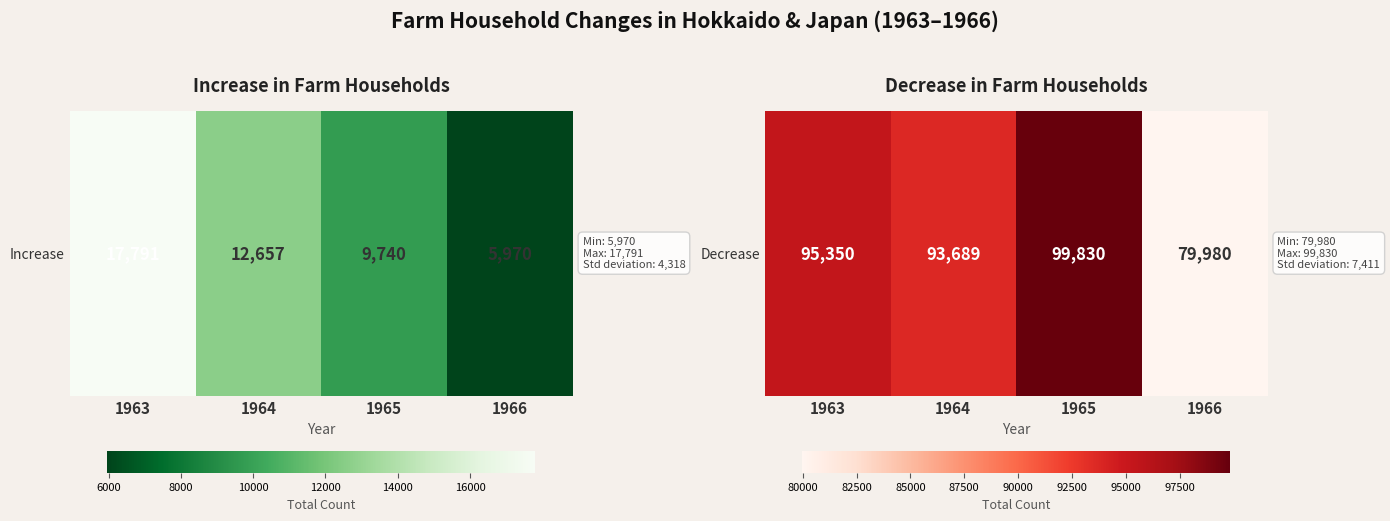

Rank the categories by value from highest to lowest.

1965, 1963, 1964, 1966